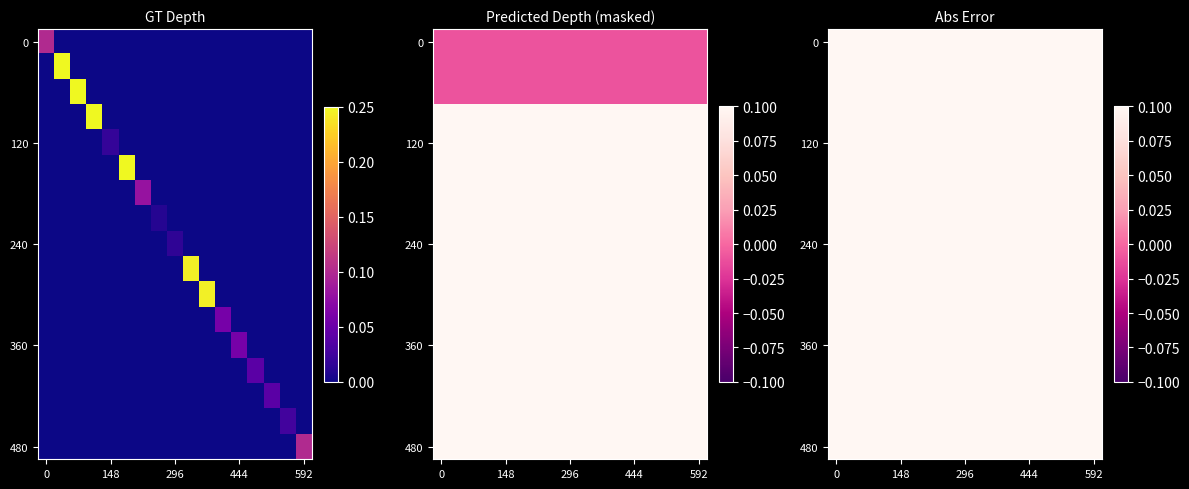

Count the number of values greater than 0.

1